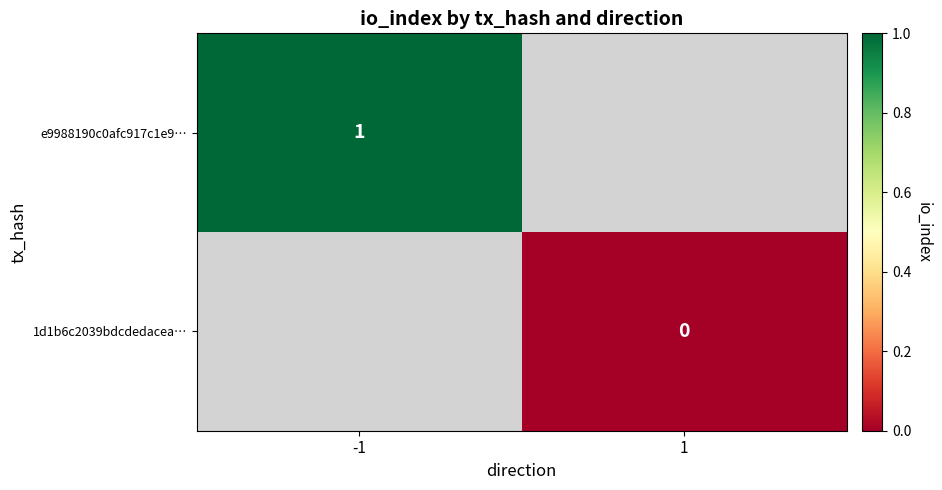

The value of e9988190c0afc917c1e9… at -1 is 1. True or false?

True